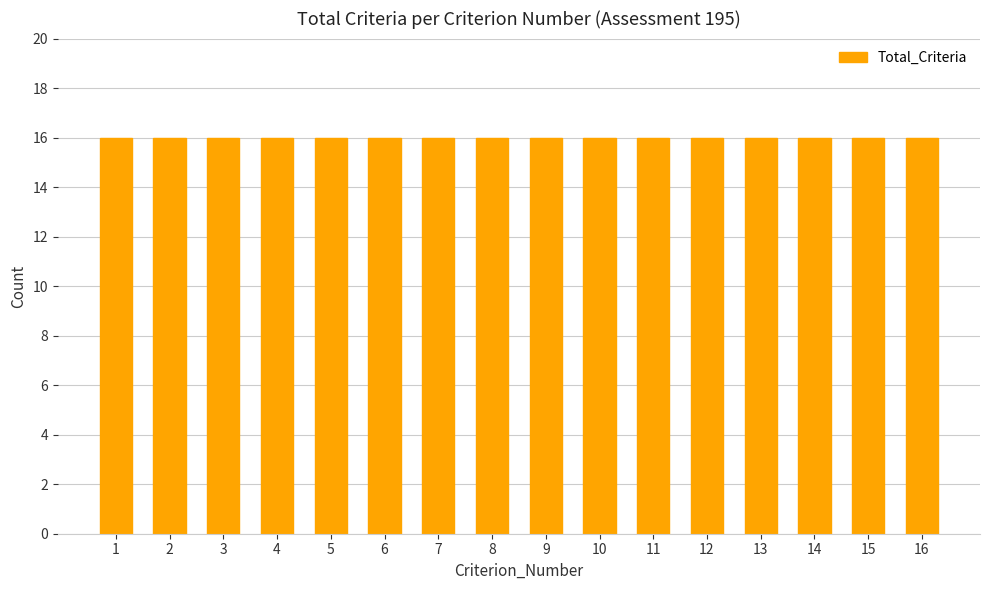

Which series has the largest range (max minus min)?

Total_Criteria